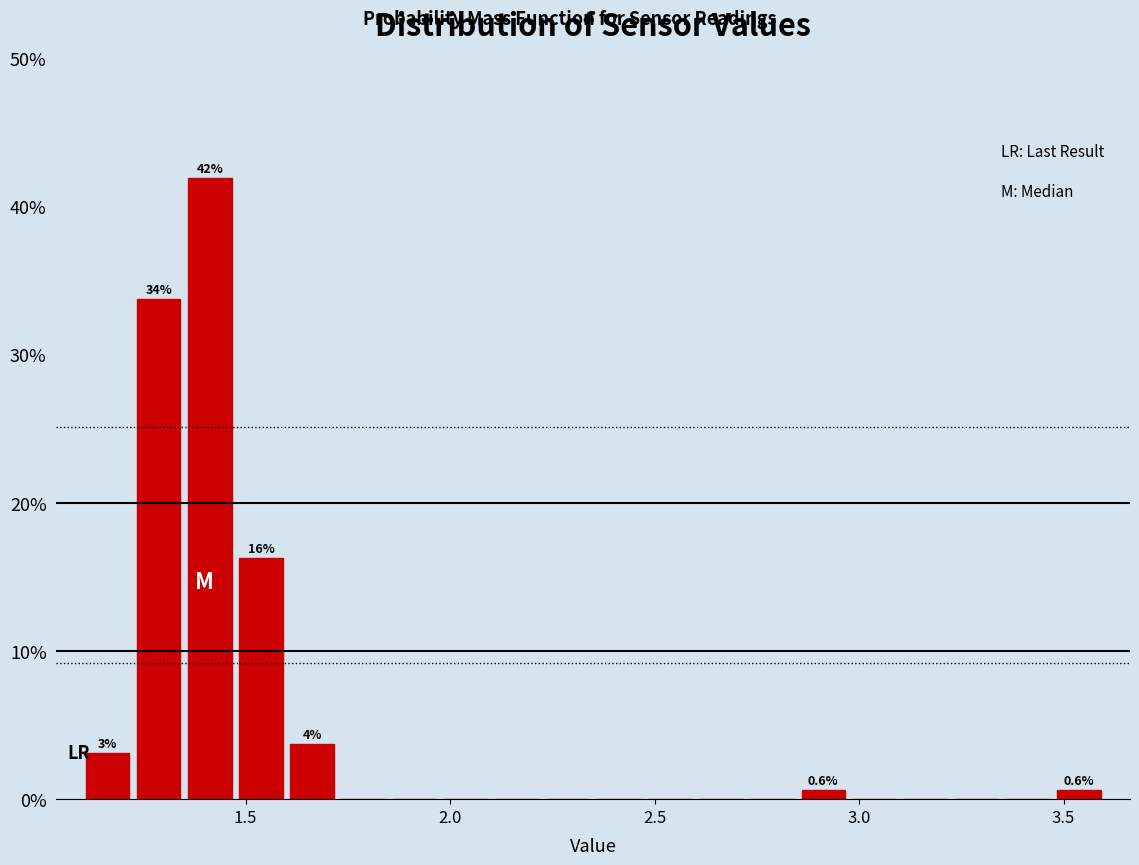

Around what value on the x-axis is the tallest bar? Give the approximate position of its centre, as read against the axis.

1.40